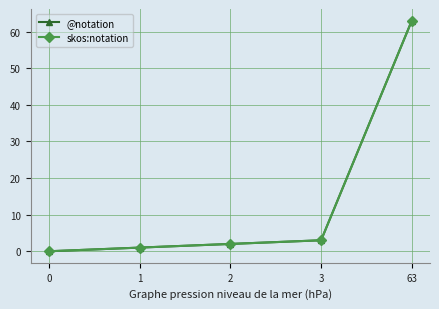

What is the average value of the skos:notation series?

14